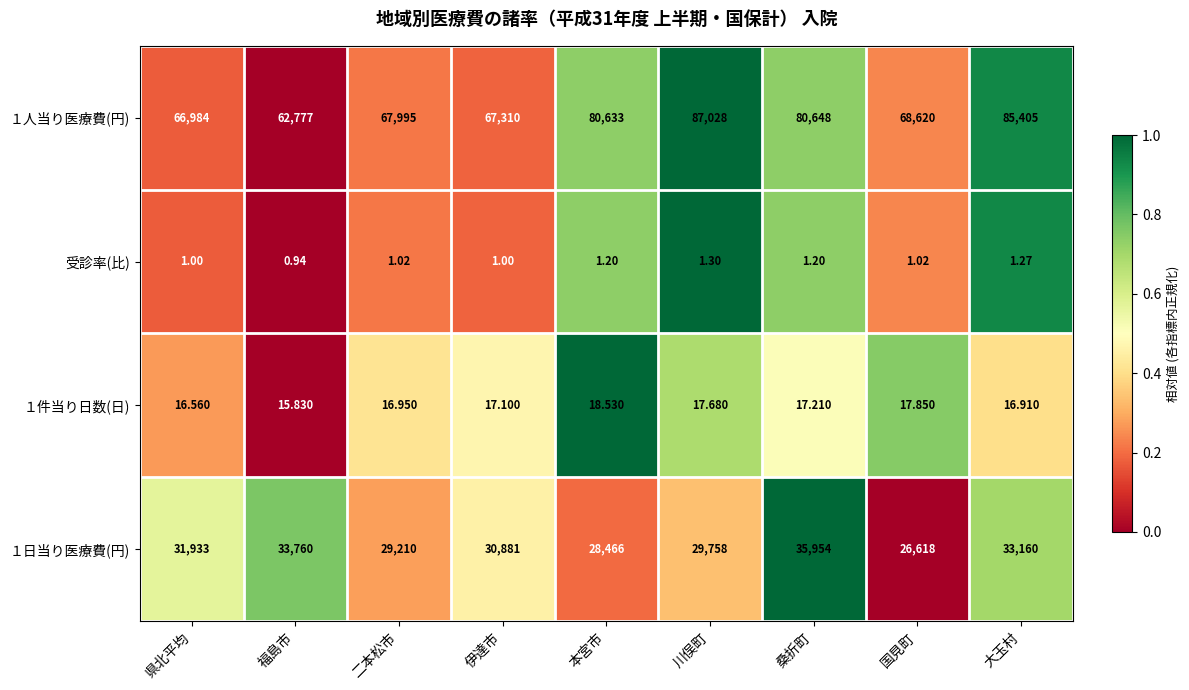

How many data points does each series have?

9